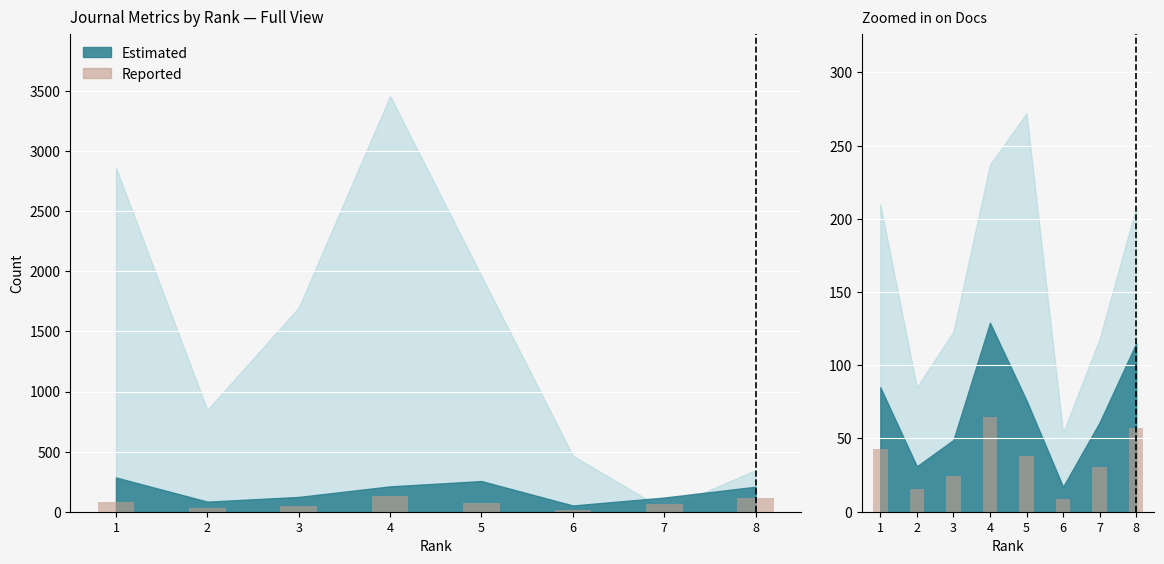

What is the difference between the maximum and second lowest values?

49.0